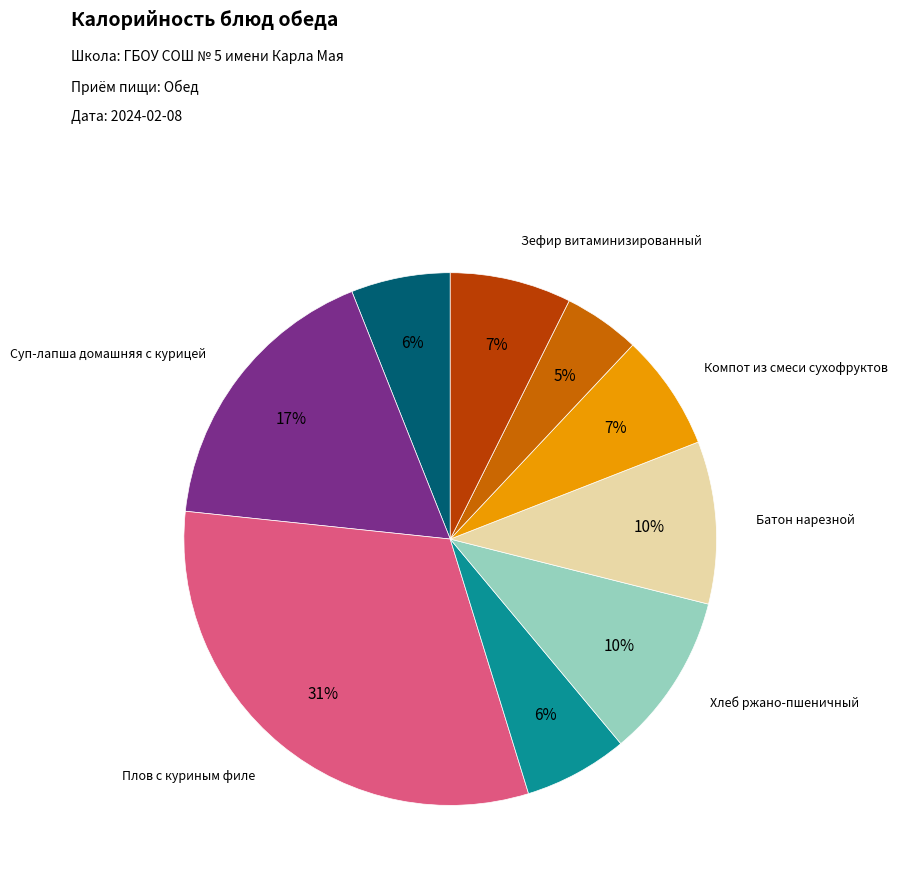

Does any single category account for the majority?

No